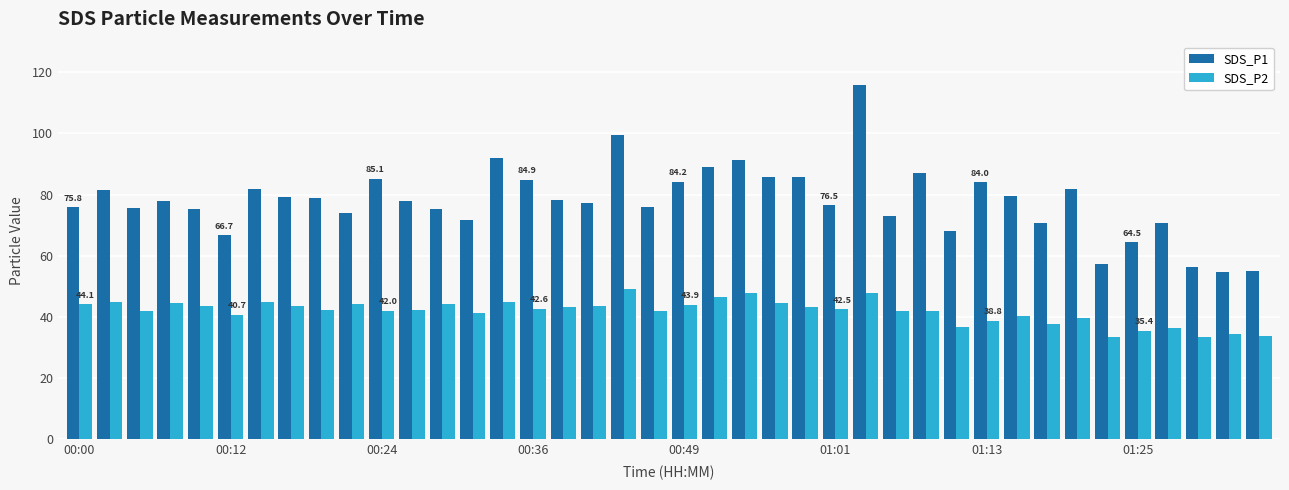

What is the difference between the maximum and minimum values in the SDS_P2 series?

15.4